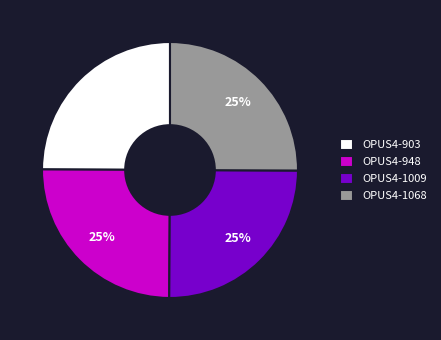

The OPUS4-1009 slice represents 38% of the pie. True or false?

False